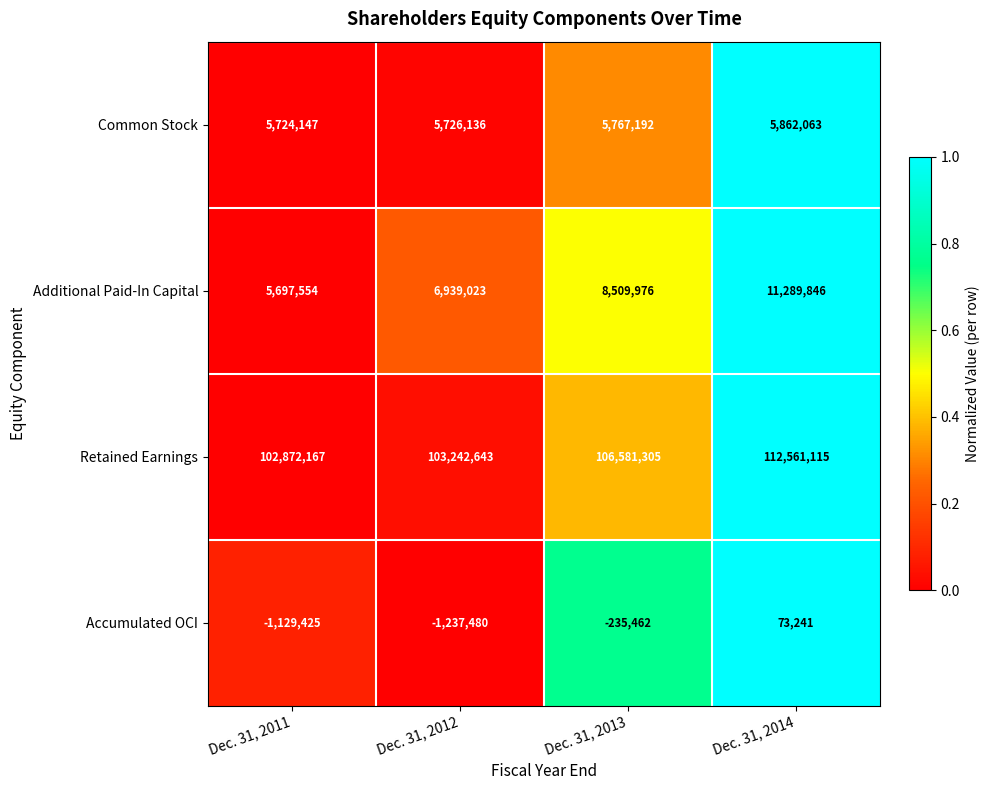

At which label is Common Stock closest to 5793105?

Dec. 31, 2013